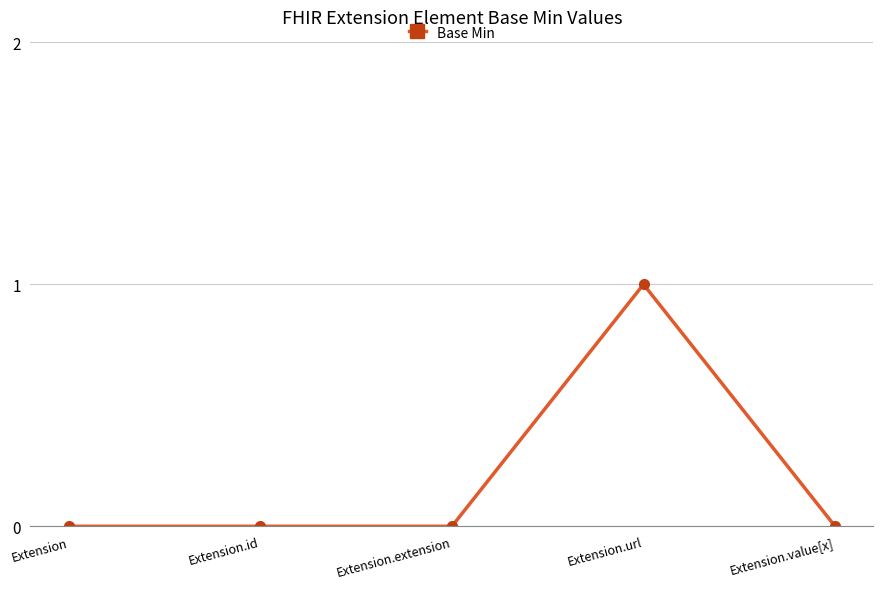

True or false: the data shows 0 at Extension.extension.

True